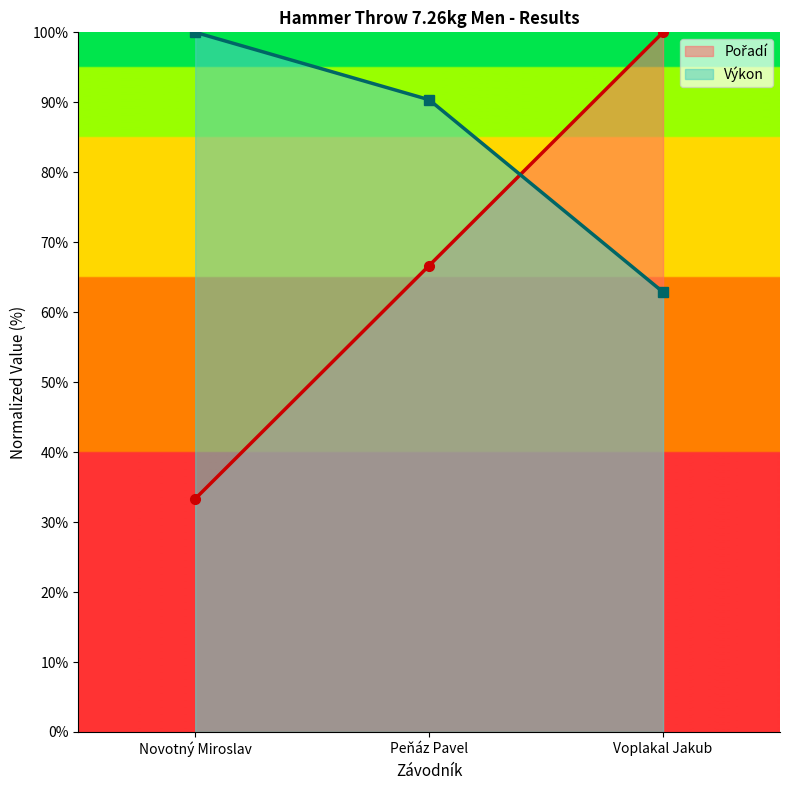

Rank the series by their average value, from lowest to highest.

Pořadí, Výkon